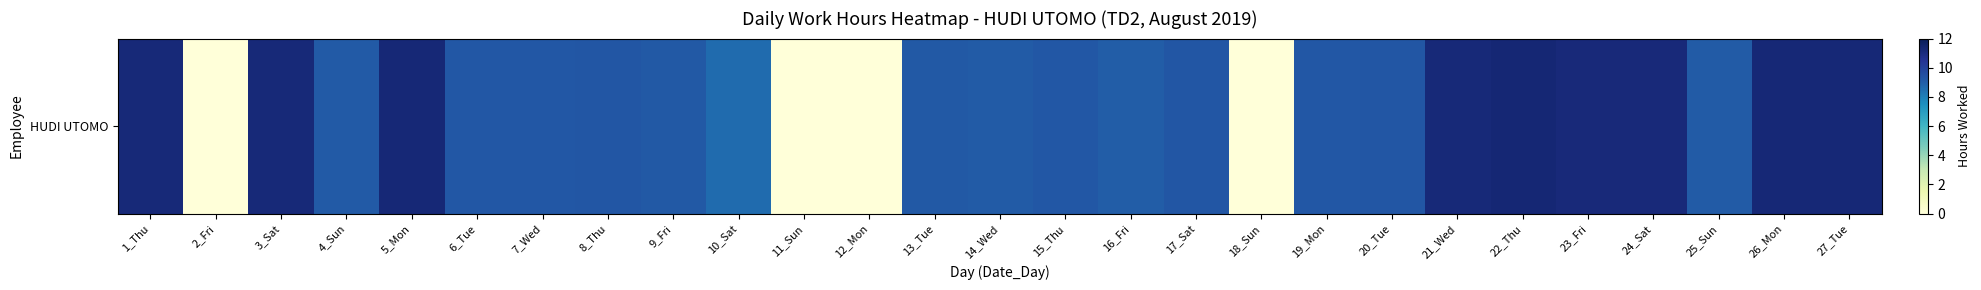

The value at 25_Sun is 5.0. True or false?

False